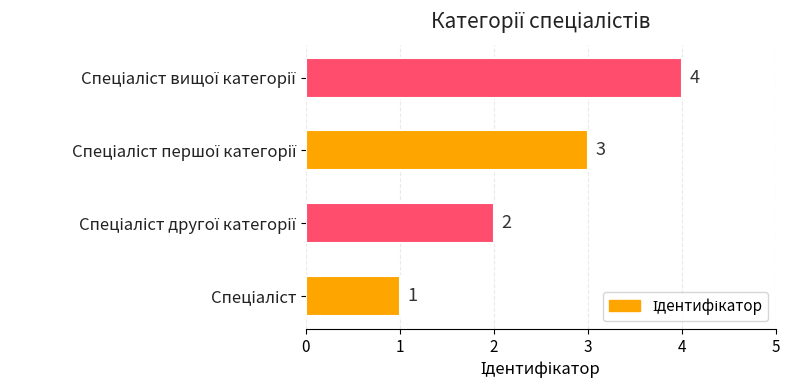

What is the maximum value shown in the chart?

4